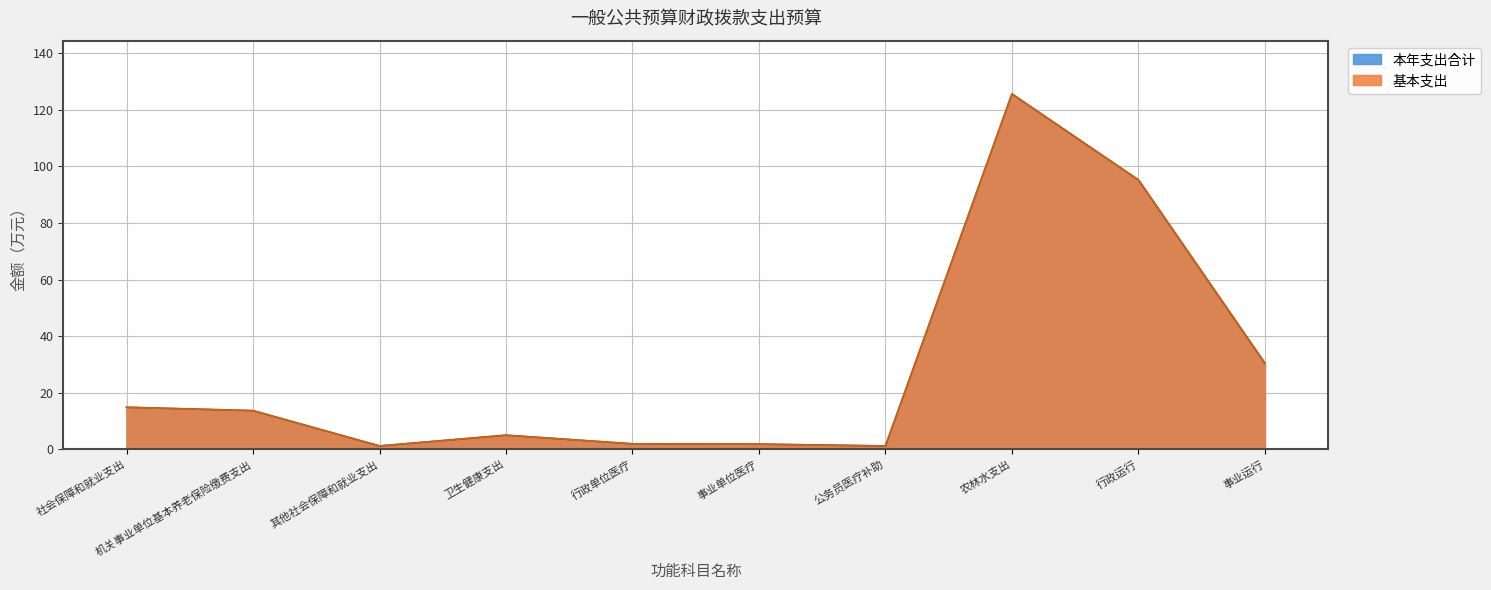

What are all the series names shown in the legend?

基本支出, 本年支出合计